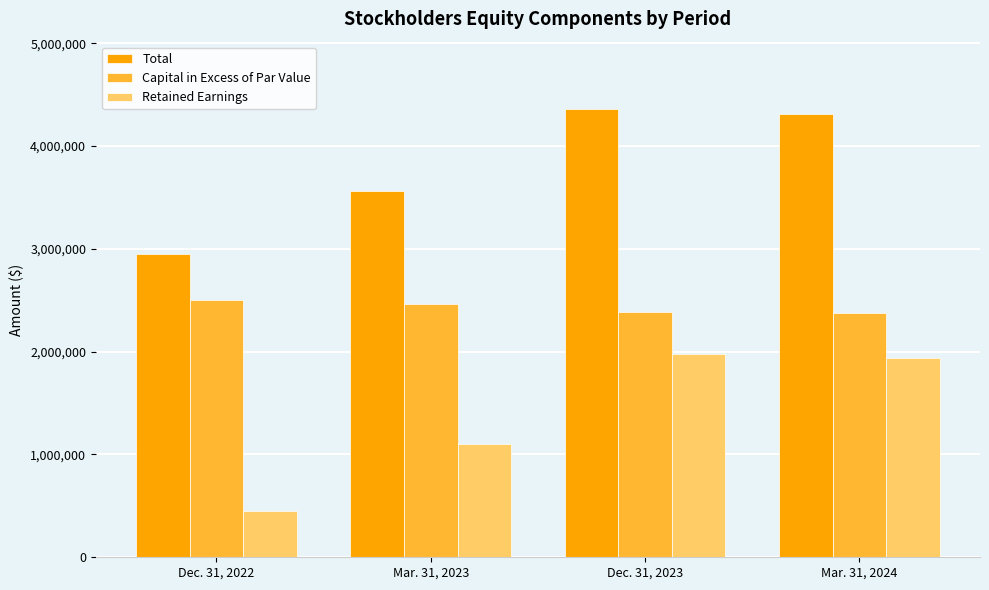

Which series changed the most between Dec. 31, 2022 and Mar. 31, 2023?

Retained Earnings